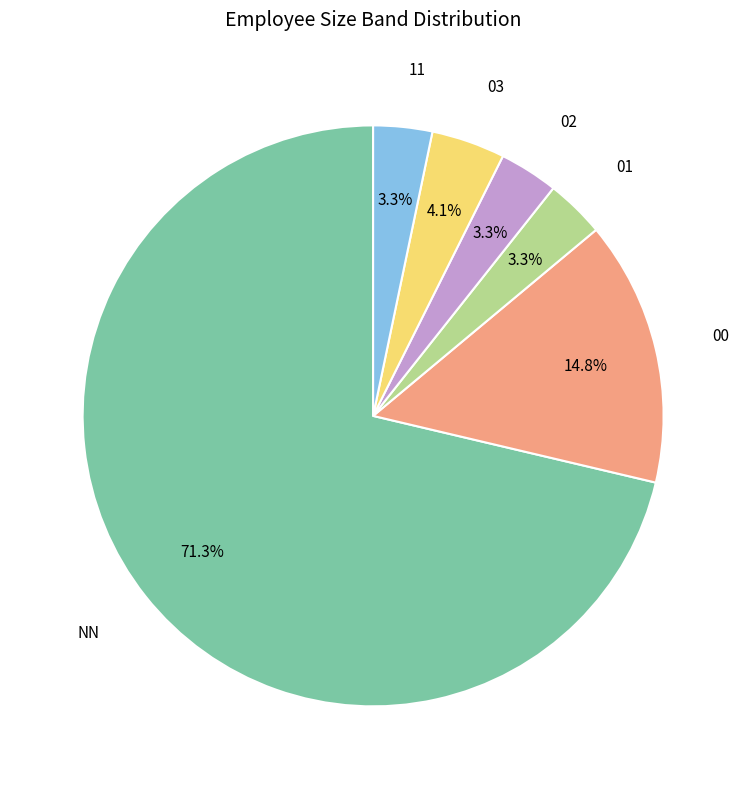

How many segments does this pie chart have?

6